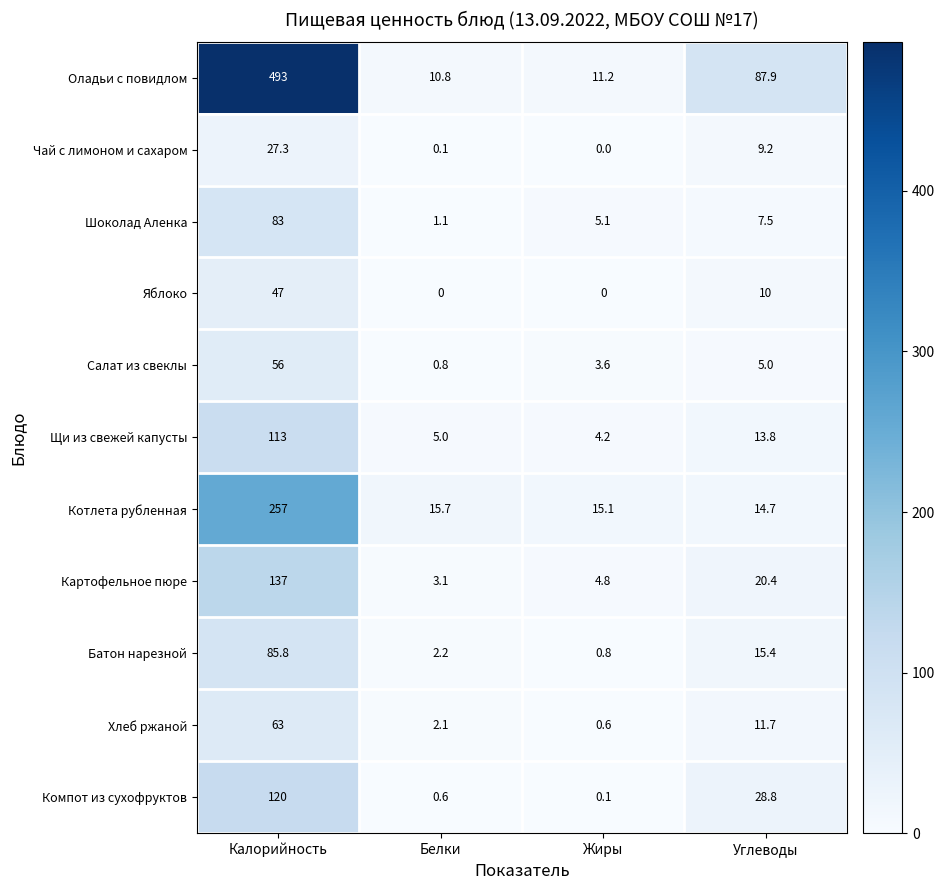

True or false: Чай с лимоном и сахаром has a value of 0.0 at Жиры.

True